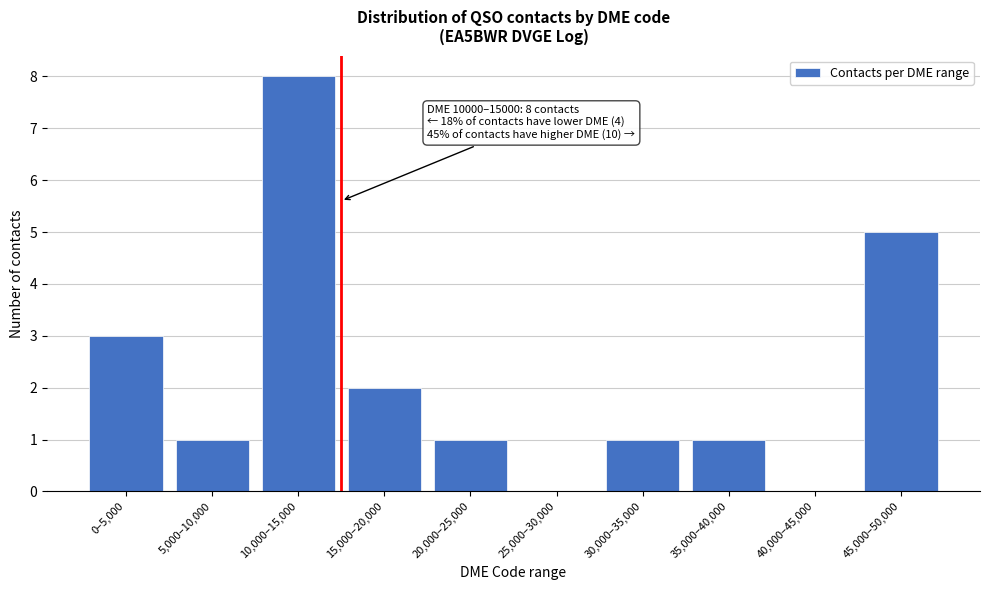

Reading left to right, list all the values displayed in this chart.

0–5,000=3	5,000–10,000=1	10,000–15,000=8	15,000–20,000=2	20,000–25,000=1	25,000–30,000=0	30,000–35,000=1	35,000–40,000=1	40,000–45,000=0	45,000–50,000=5